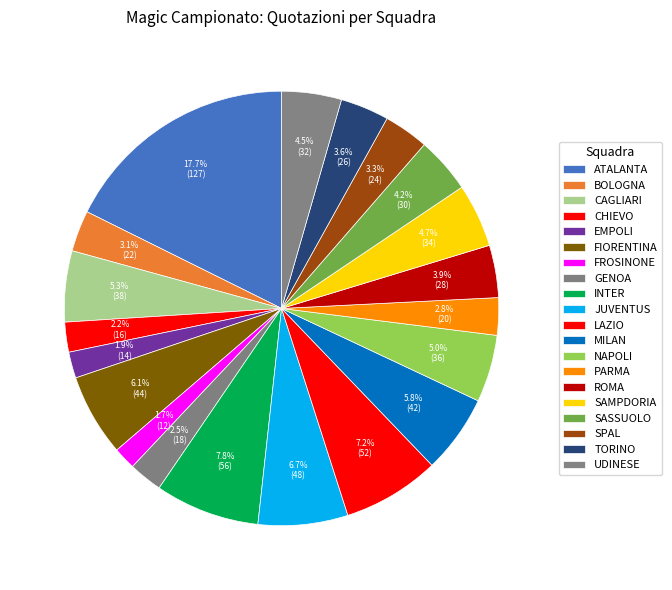

How many segments does this pie chart have?

20